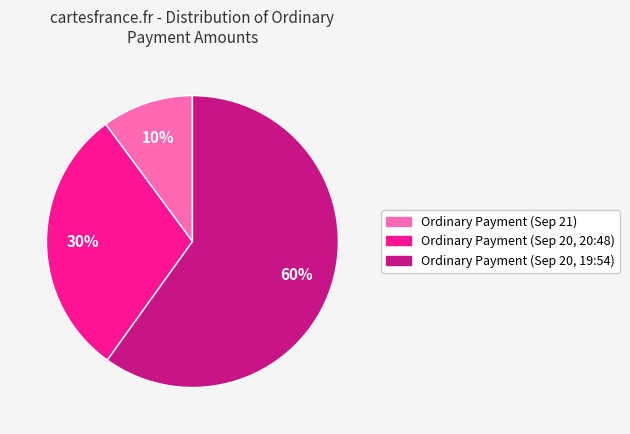

To the nearest percent, what is the difference between the largest and smallest slice percentages?

50%